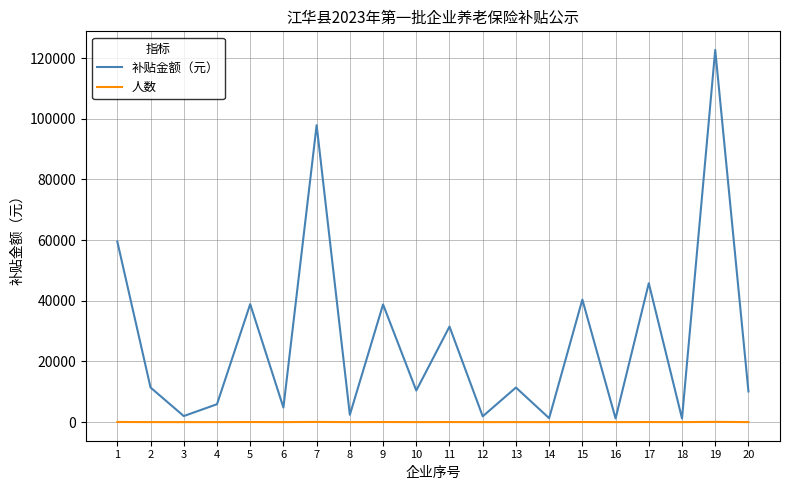

List the series in order of their overall mean, lowest first.

人数, 补贴金额（元）